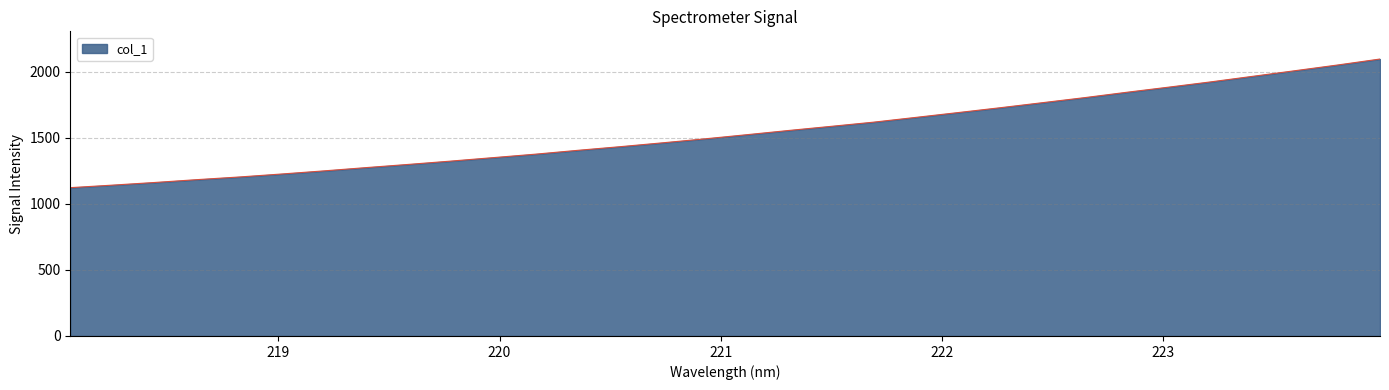

True or false: the data has more than 0 interior local peaks.

False